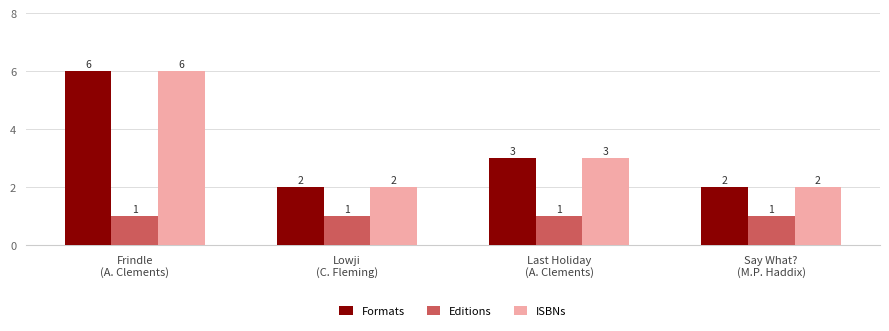

What is the difference between the maximum and minimum values in the Formats series?

4